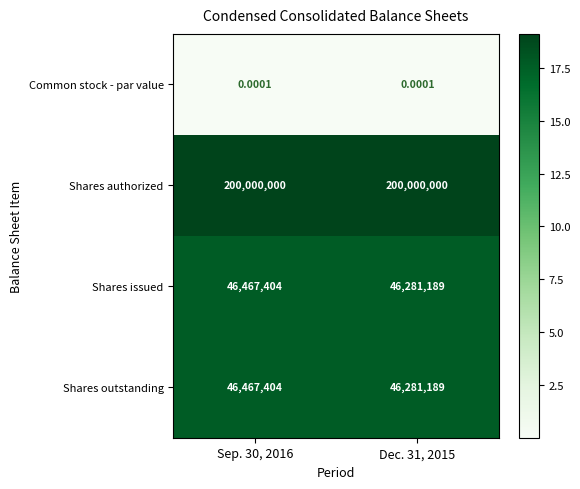

Is the value of Shares issued at Dec. 31, 2015 greater than the value of Common stock - par value at Dec. 31, 2015?

Yes